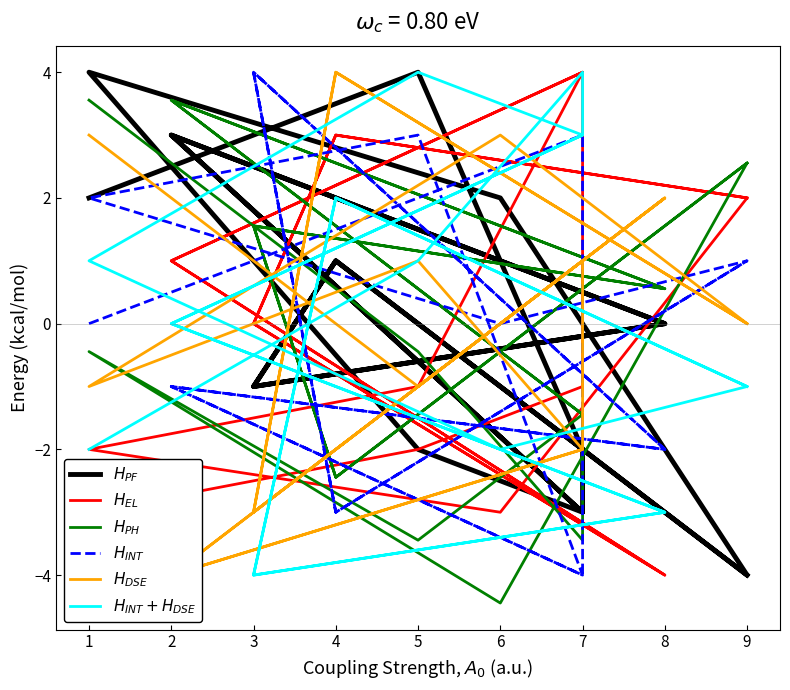

Which series ends up on top after the final intersection of $H_{EL}$ and $H_{PF}$?

$H_{EL}$